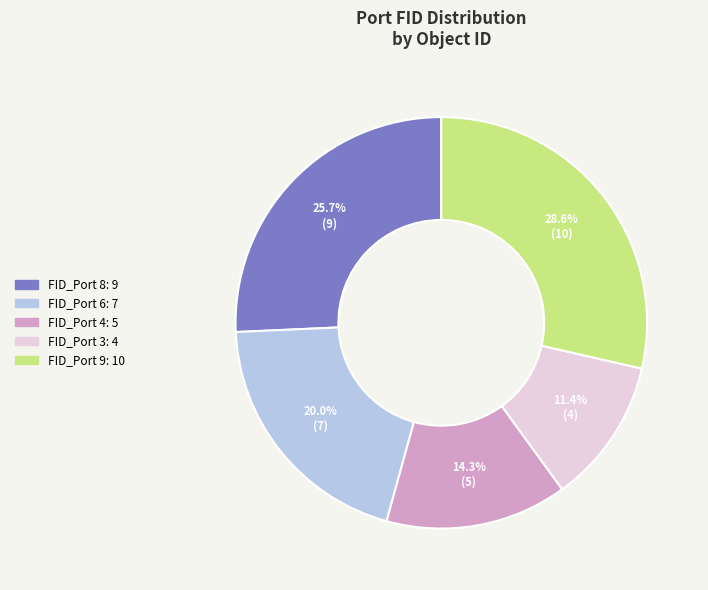

Is there any slice that represents more than half of the pie?

No